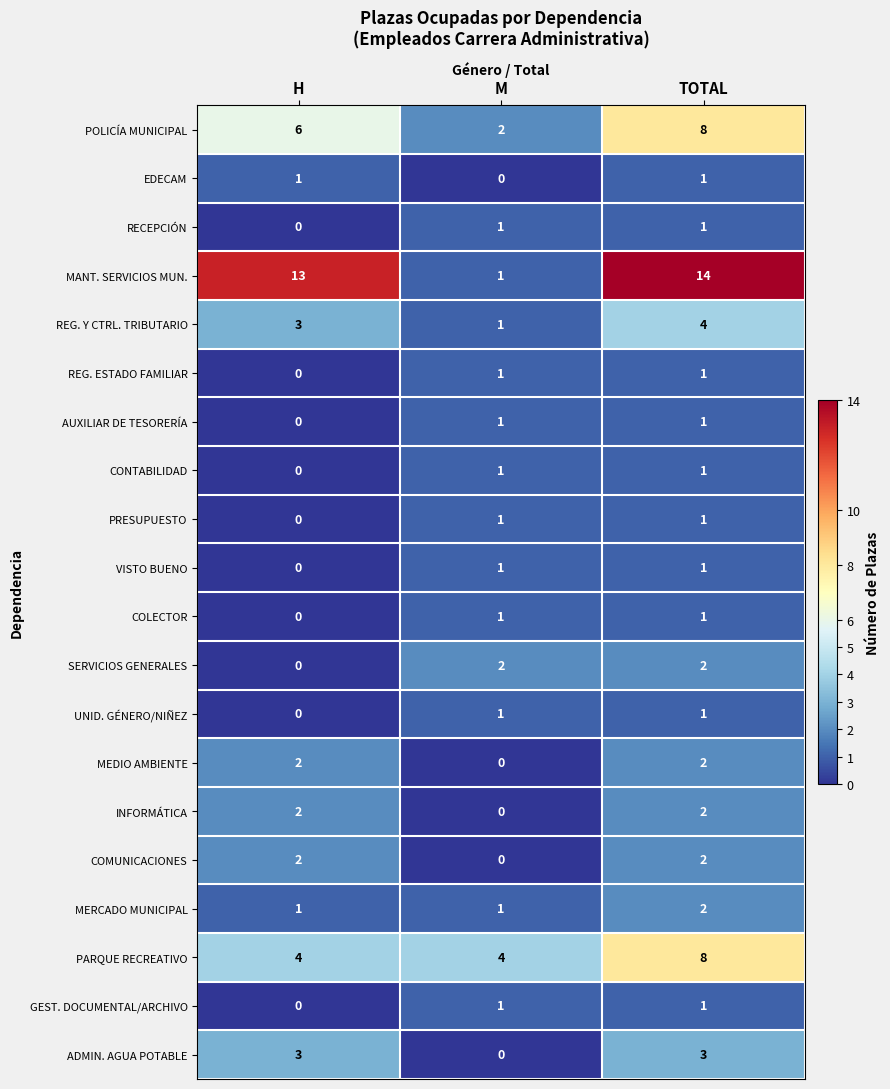

How many POLICÍA MUNICIPAL values are between 2 and 8?

3